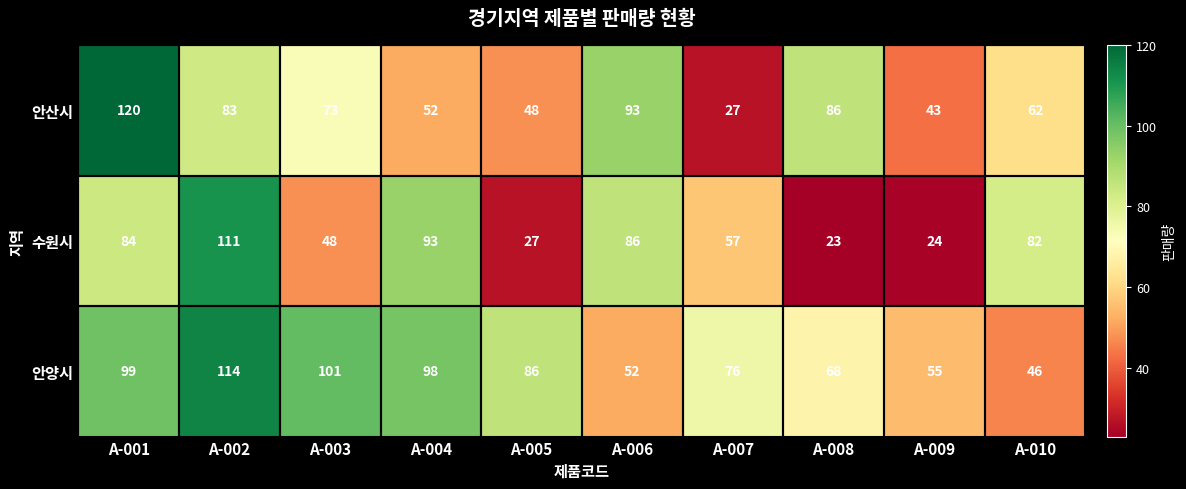

How many values in the 수원시 series are below 82?

5